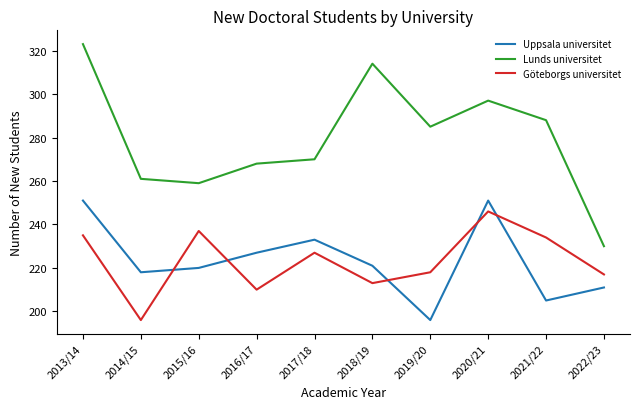

At 2013/14, list the series in order from largest to smallest.

Lunds universitet, Uppsala universitet, Göteborgs universitet